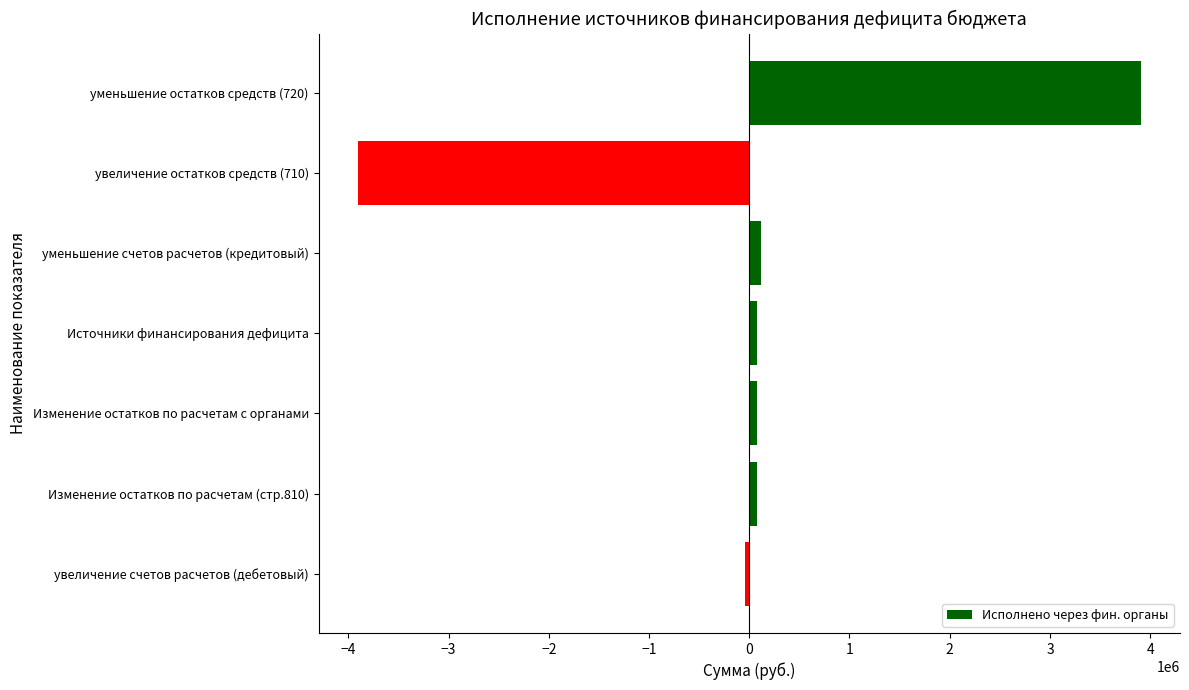

What is the label of the 1st bar from the top?

уменьшение остатков средств (720)